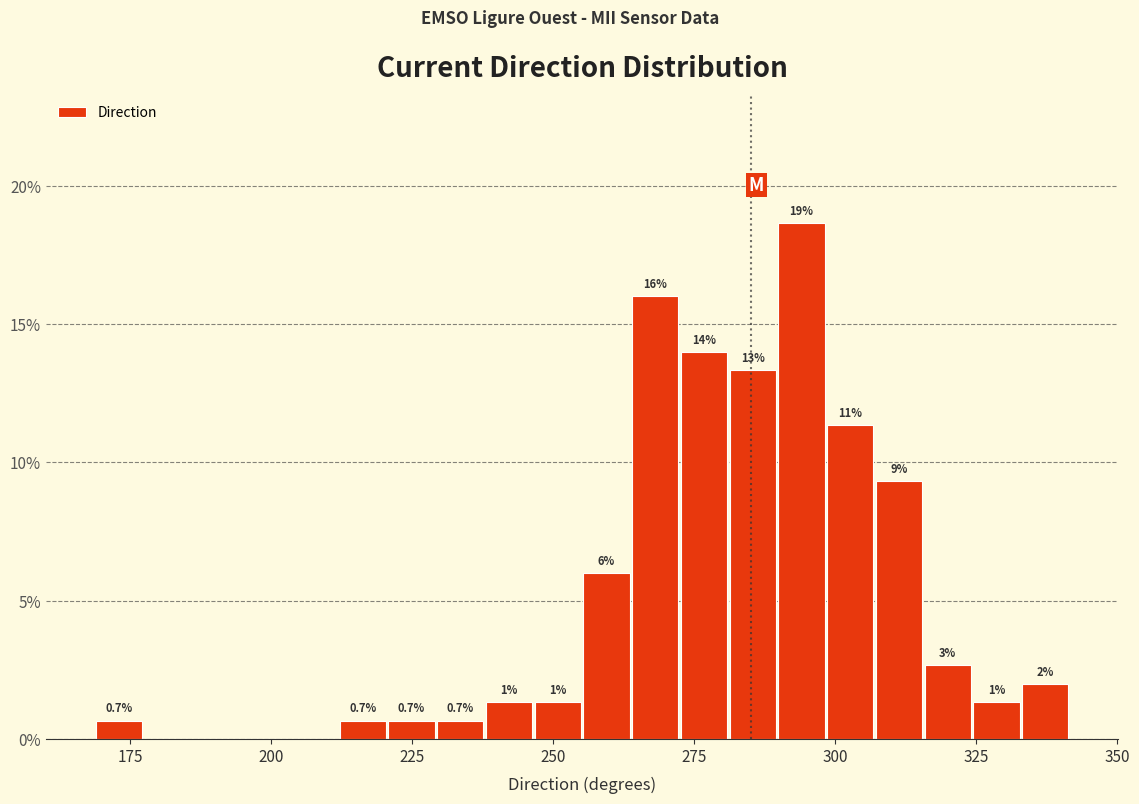

Read against the x-axis, roughly where is the centre of the tallest bar?

295